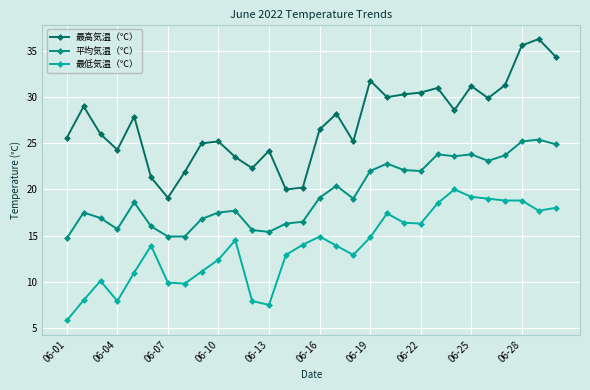

How many data points in 平均気温（℃） are less than 19?

15